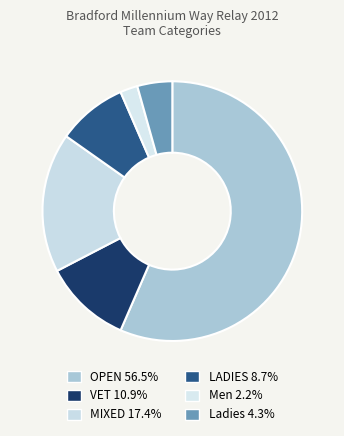

Count the number of slices in the pie.

6